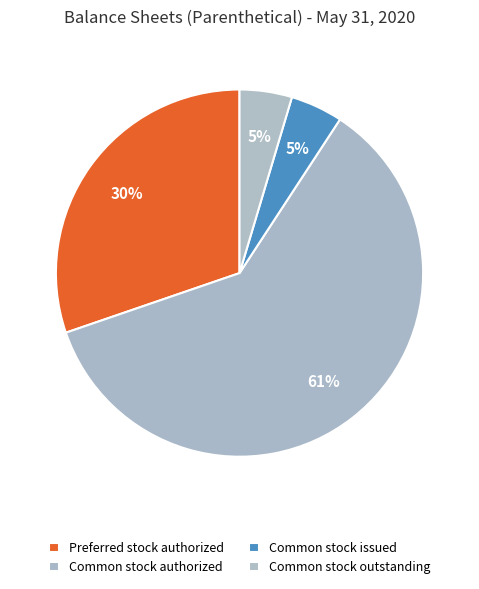

Which slice is the largest?

Common stock authorized